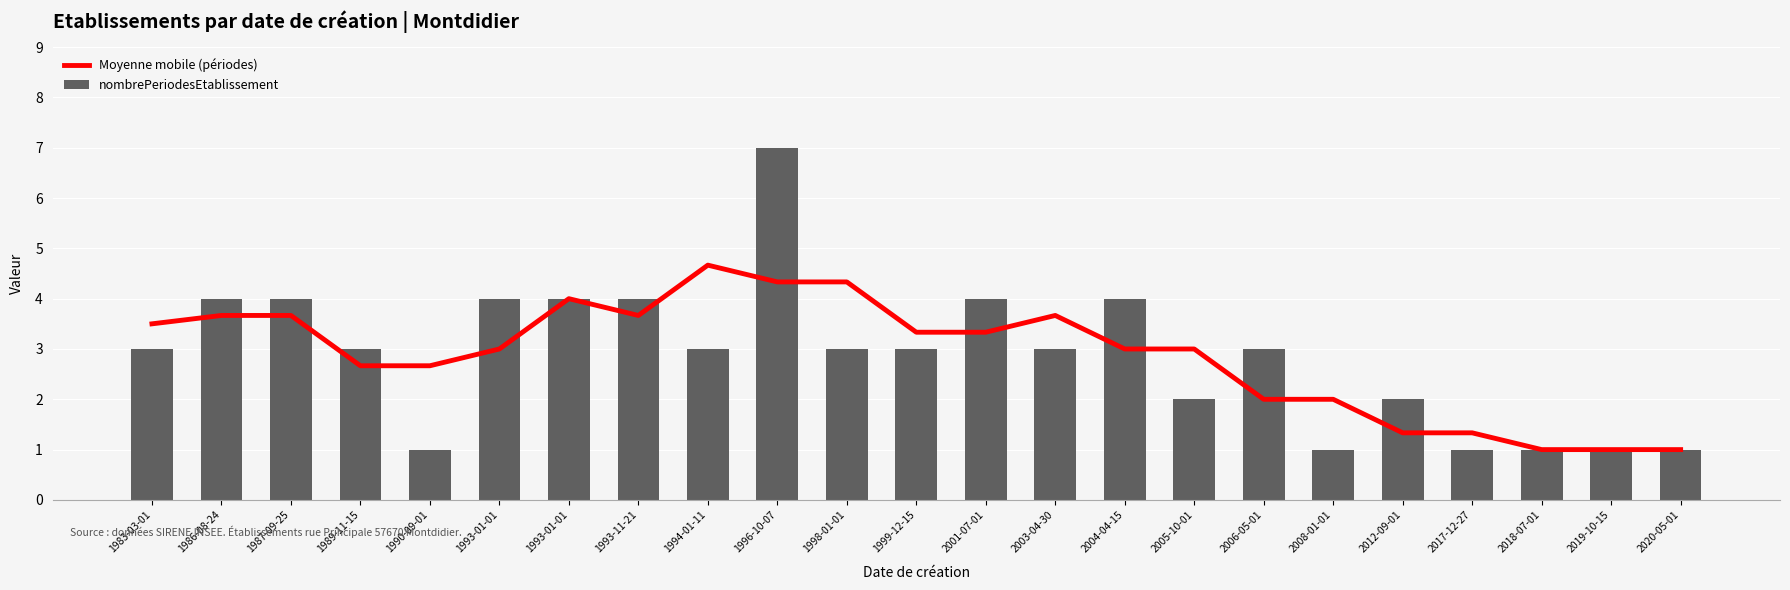

What is the difference between the maximum and minimum values in the nombrePeriodesEtablissement series?

6